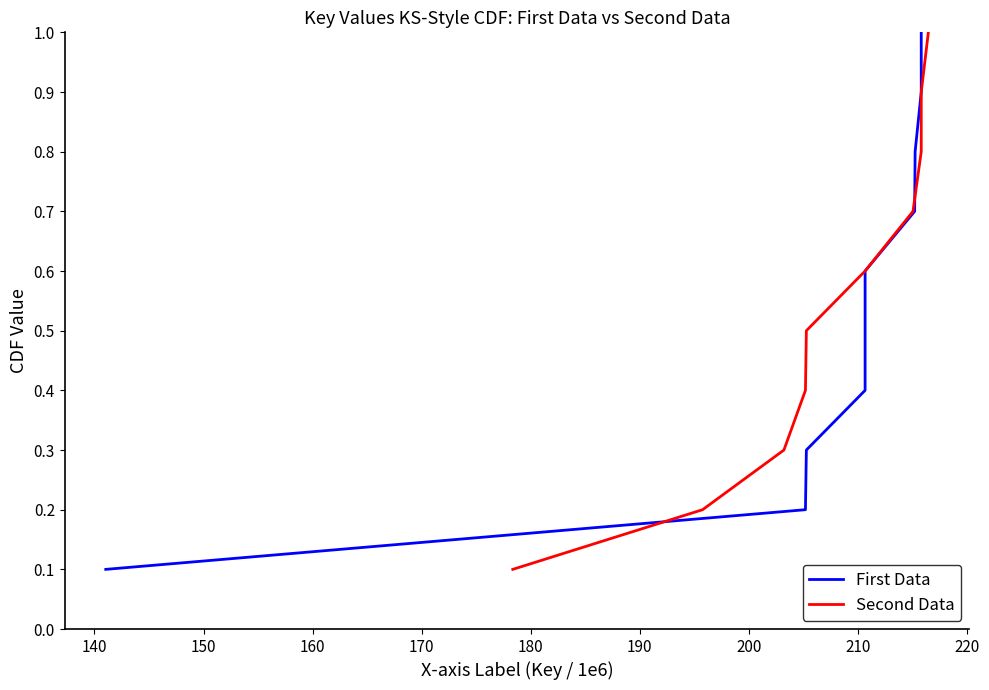

What is the maximum value for First Data?

1.0